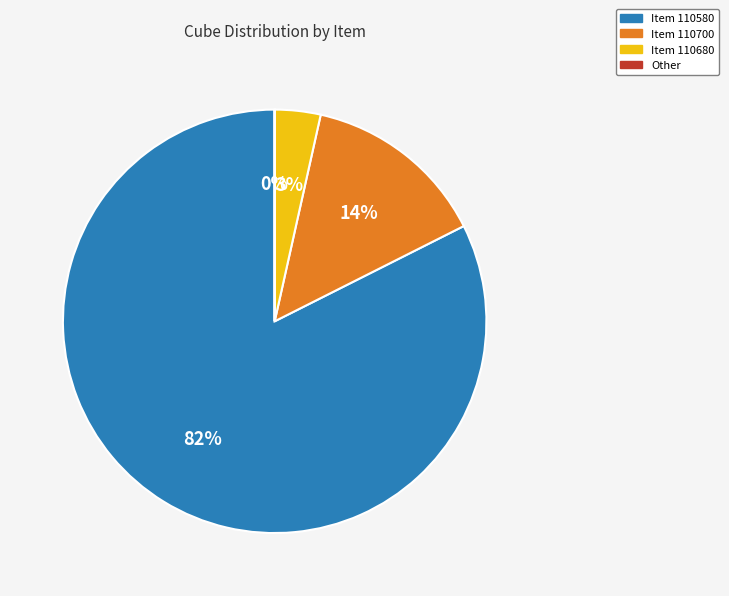

Is there a majority slice in this chart?

Yes